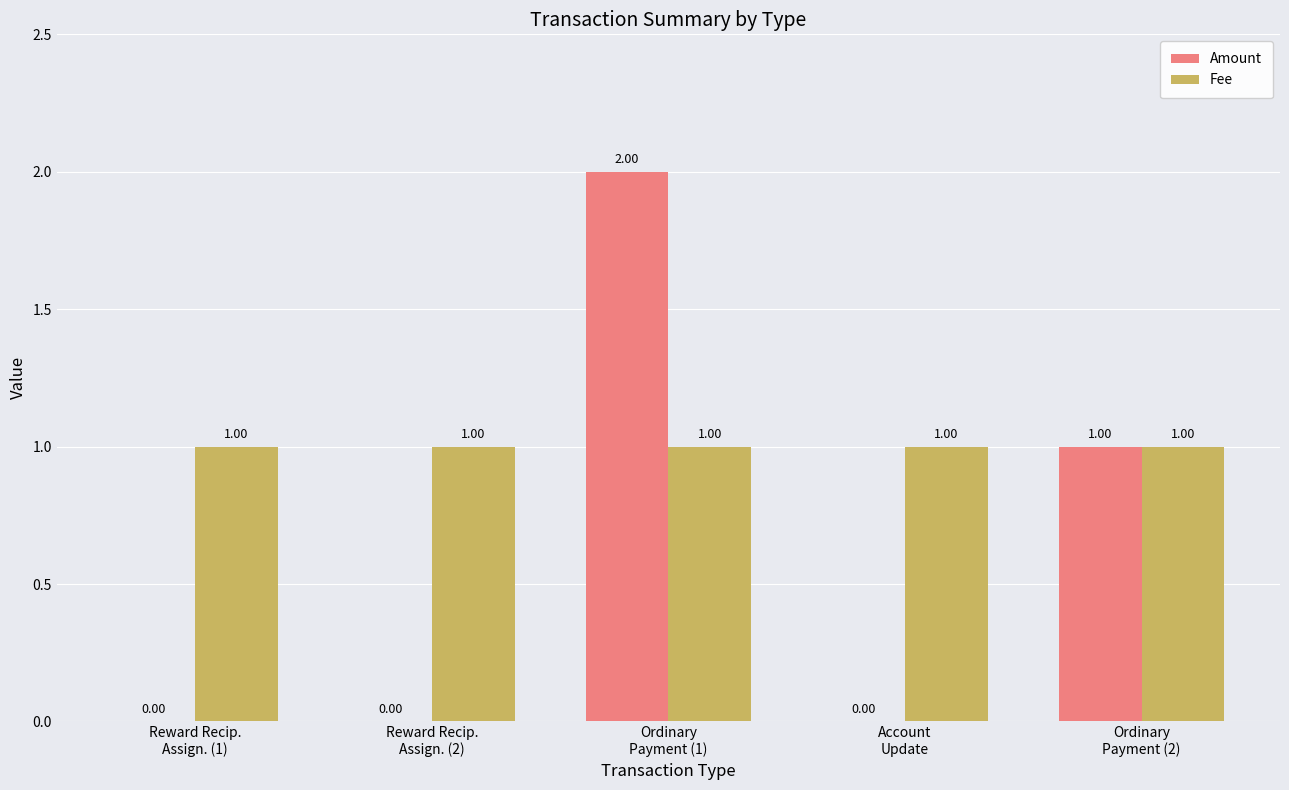

The Amount series shows 1 at Reward Recip.
Assign. (1). True or false?

False